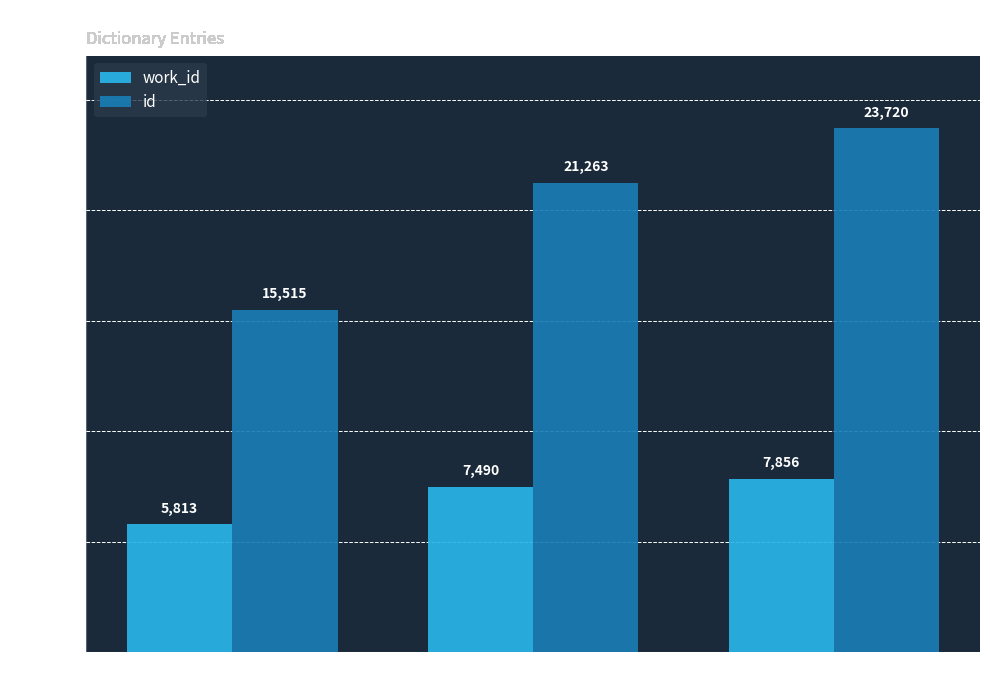

What are all the series names shown in the legend?

work_id, id